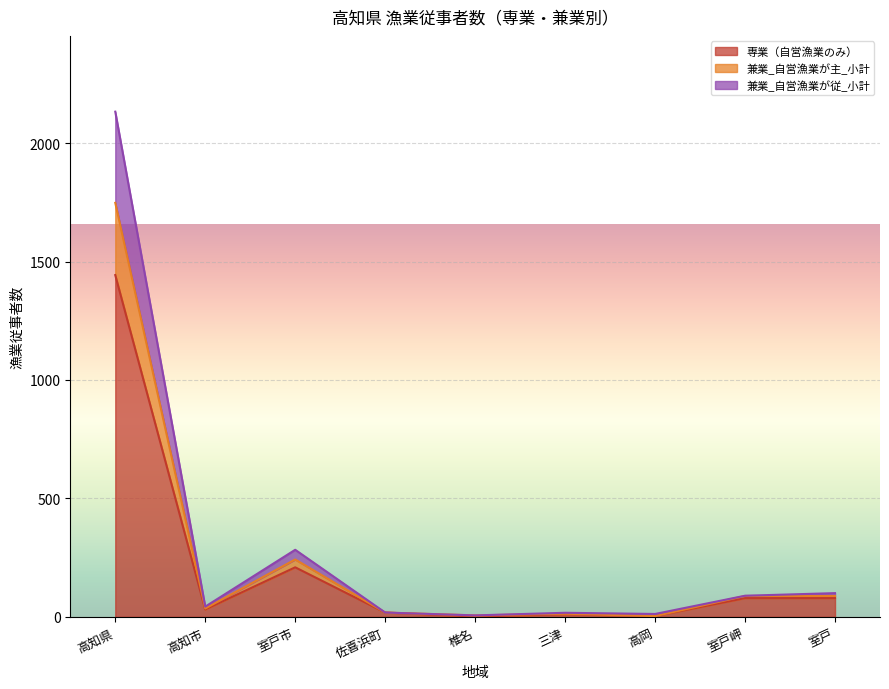

At which label does 専業（自営漁業のみ） first exceed 31?

高知県